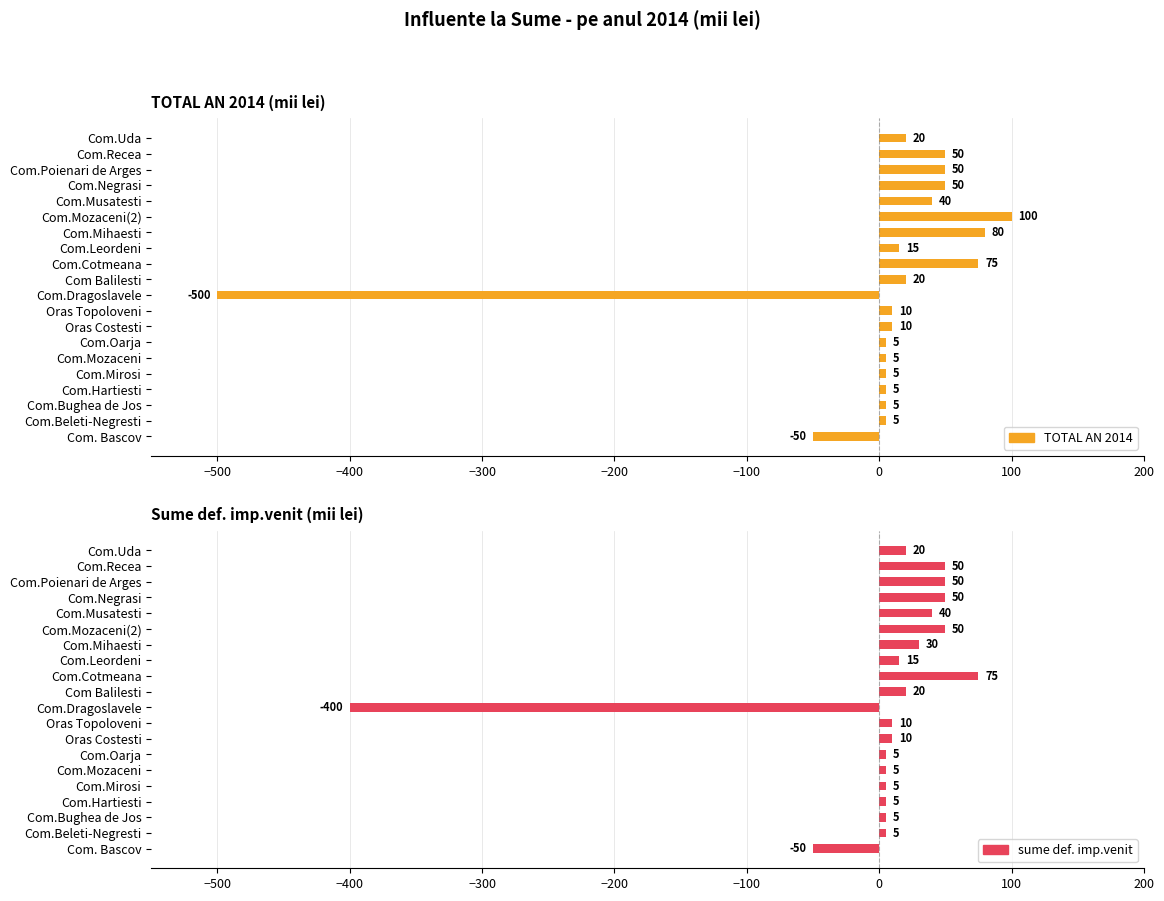

At how many categories does at least one series exceed -103?

19